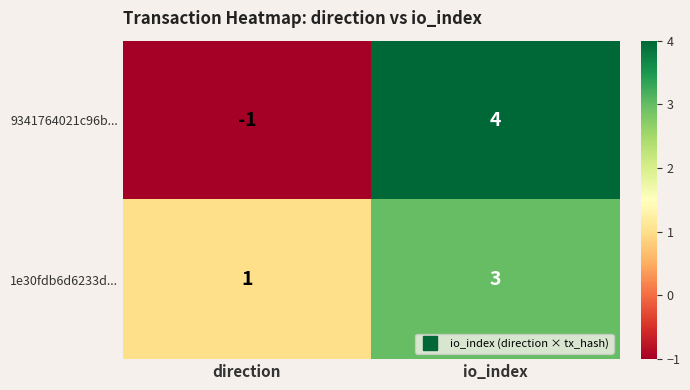

At which label is 9341764021c96b... closest to 1?

direction